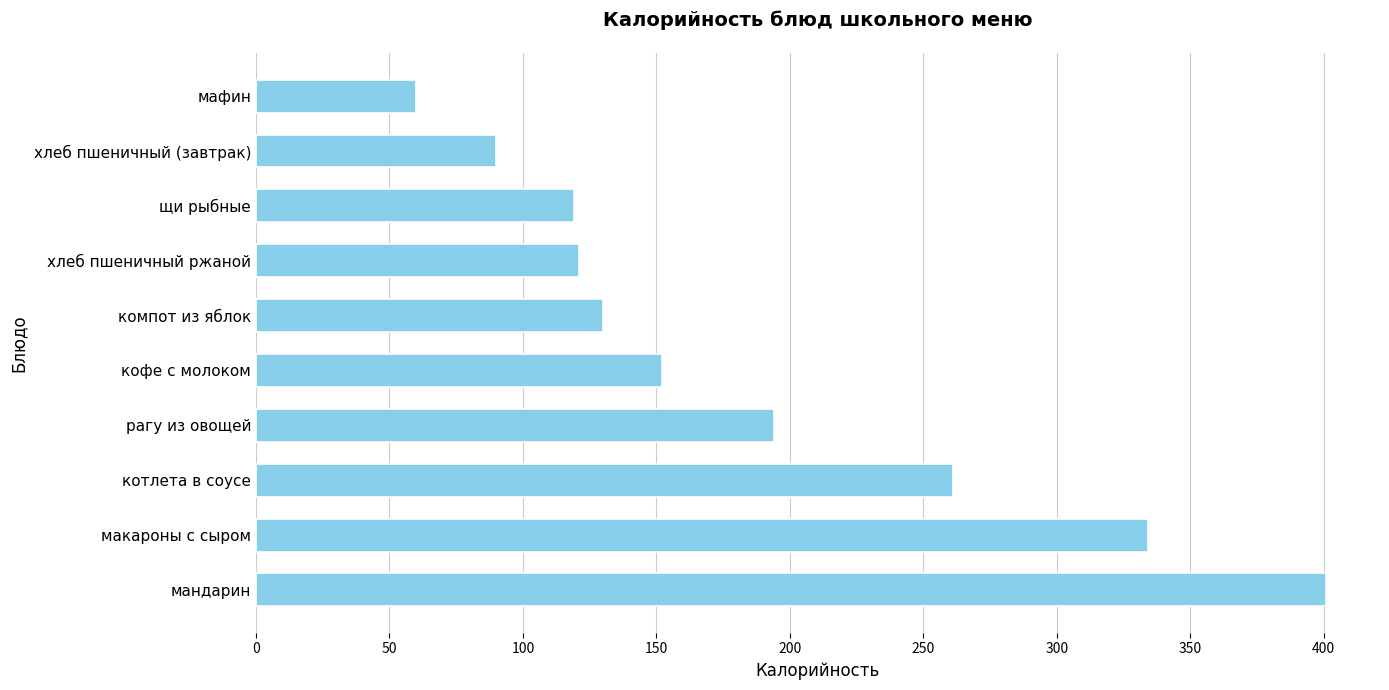

At which label is the value closest to 230?

котлета в соусе